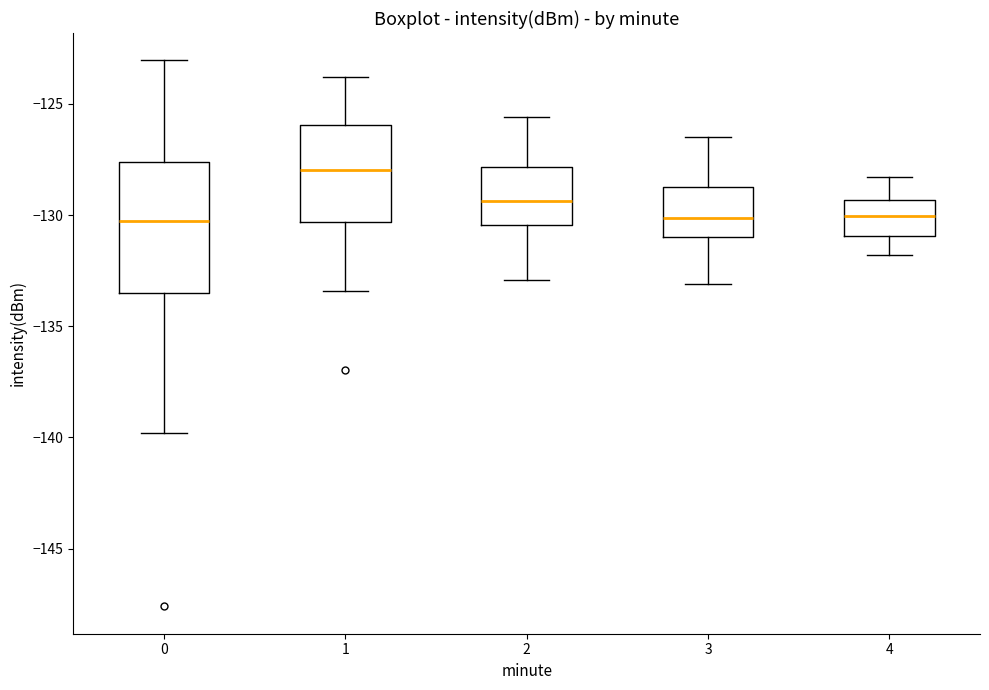

Which box's median line is the highest?

1